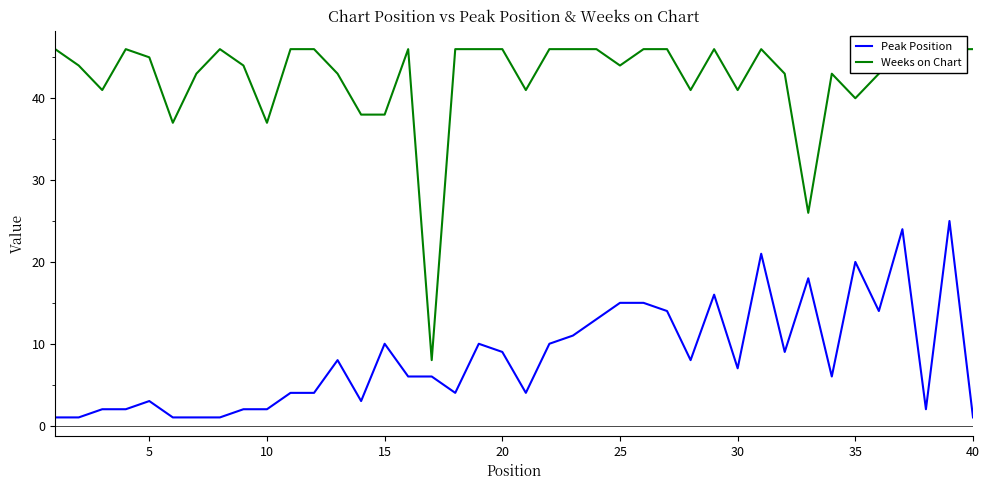

Reading left to right, transcribe all the data shown in this chart.

Peak Position: 1	1	2	2	3	1	1	1	2	2	4	4	8	3	10	6	6	4	10	9	4	10	11	13	15	15	14	8	16	7	21	9	18	6	20	14	24	2	25	1
Weeks on Chart: 46	44	41	46	45	37	43	46	44	37	46	46	43	38	38	46	8	46	46	46	41	46	46	46	44	46	46	41	46	41	46	43	26	43	40	43	46	46	46	46